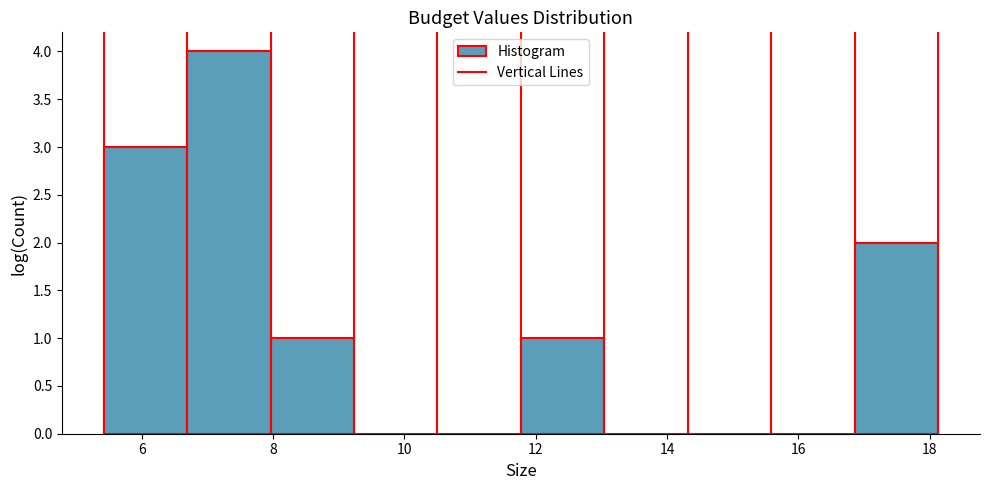

What is the height of the bar covering 6.6 to 8.0 on the x-axis? Neither the bar edges nor the heights are printed on the chart, so give them approximately, as read against the axes.

4